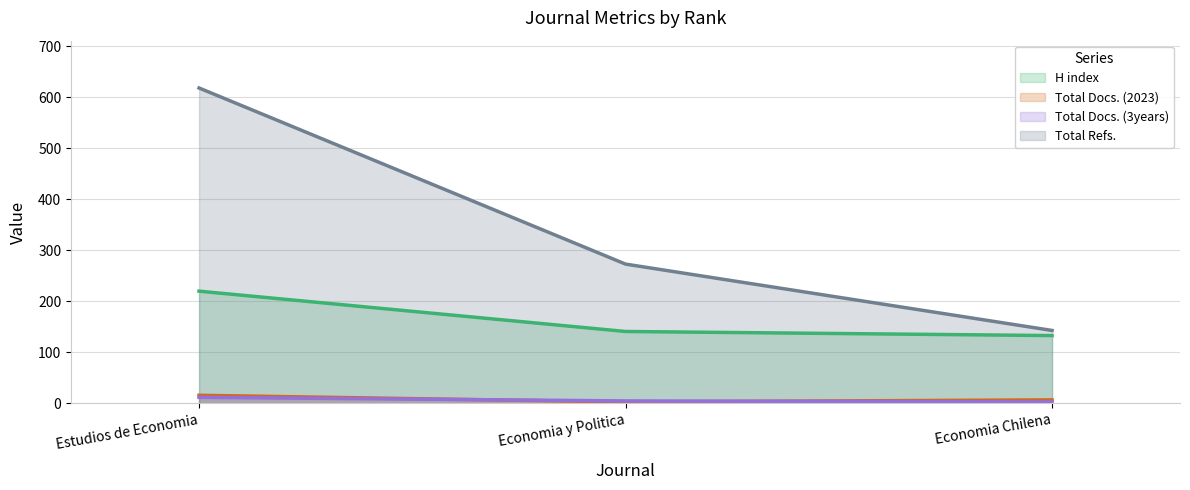

How many distinct data groups are displayed?

4